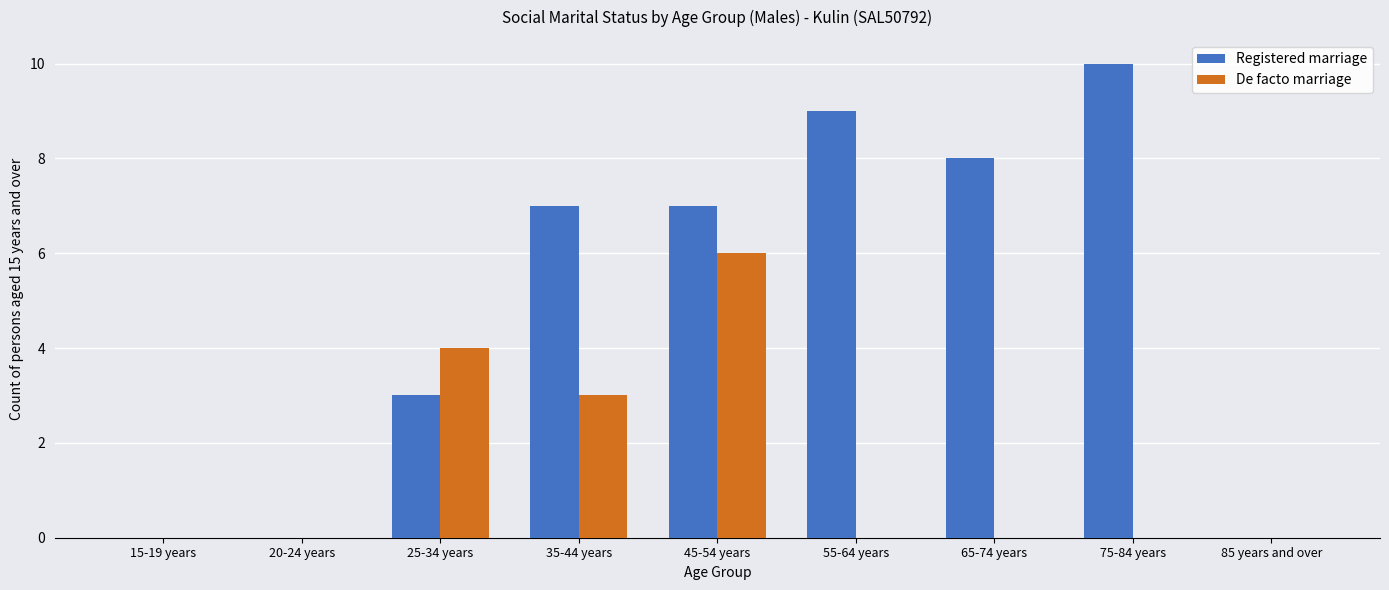

How many groups of bars are there?

9